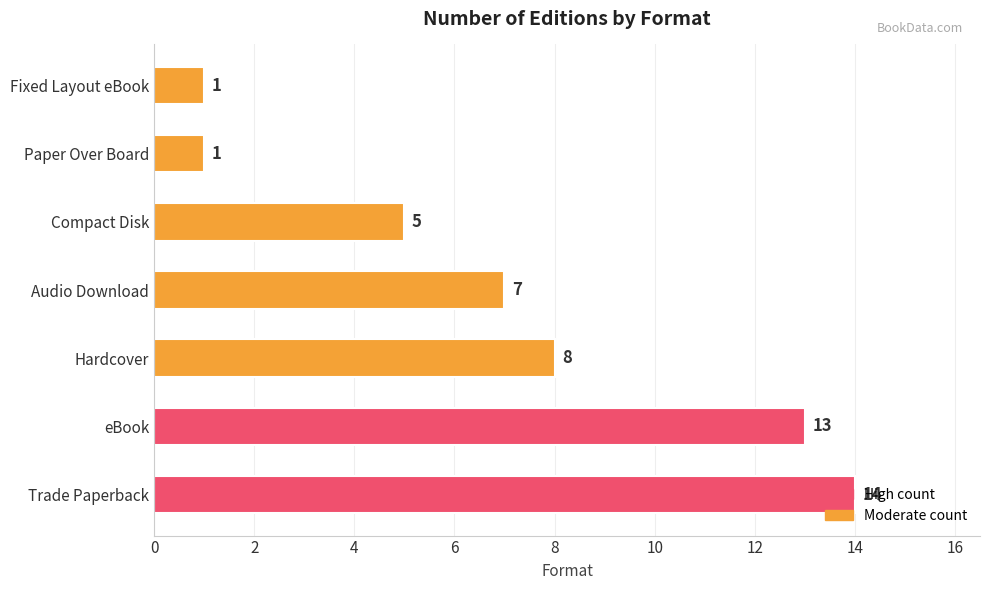

Does the chart contain any negative values?

No